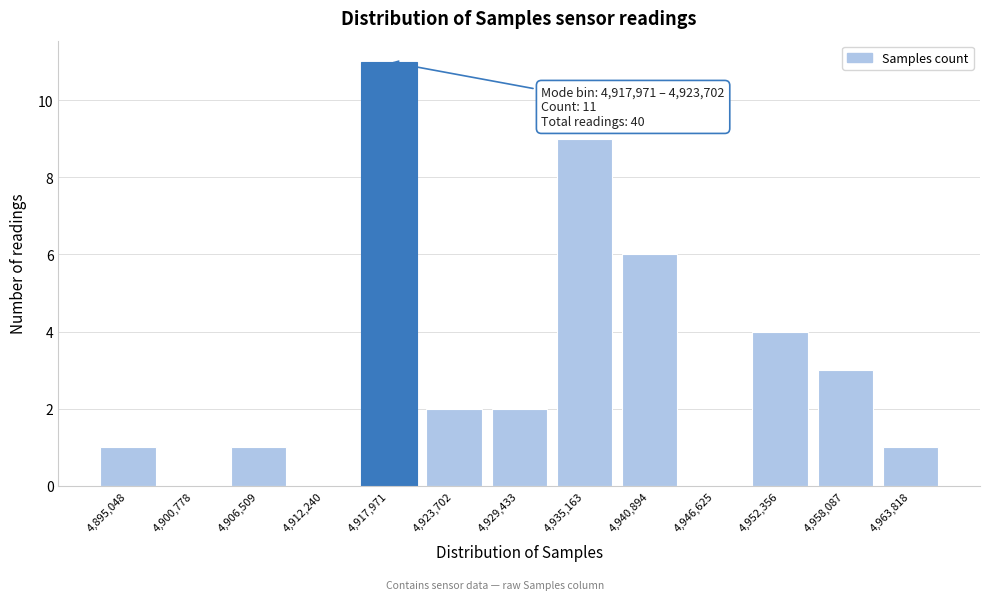

Reading right to left, transcribe all the data shown in this chart.

4,963,818=1	4,958,087=3	4,952,356=4	4,946,625=0	4,940,894=6	4,935,163=9	4,929,433=2	4,923,702=2	4,917,971=11	4,912,240=0	4,906,509=1	4,900,778=0	4,895,048=1